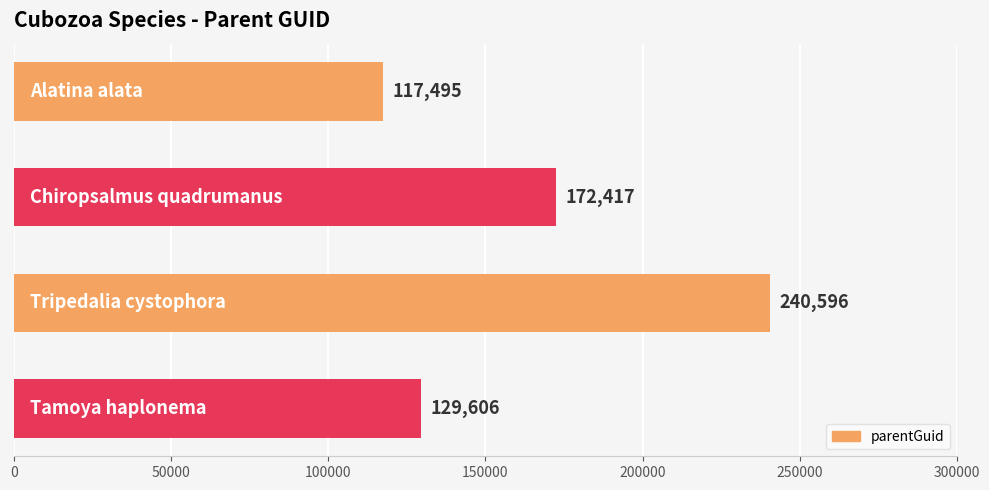

What is the greatest value displayed?

240596